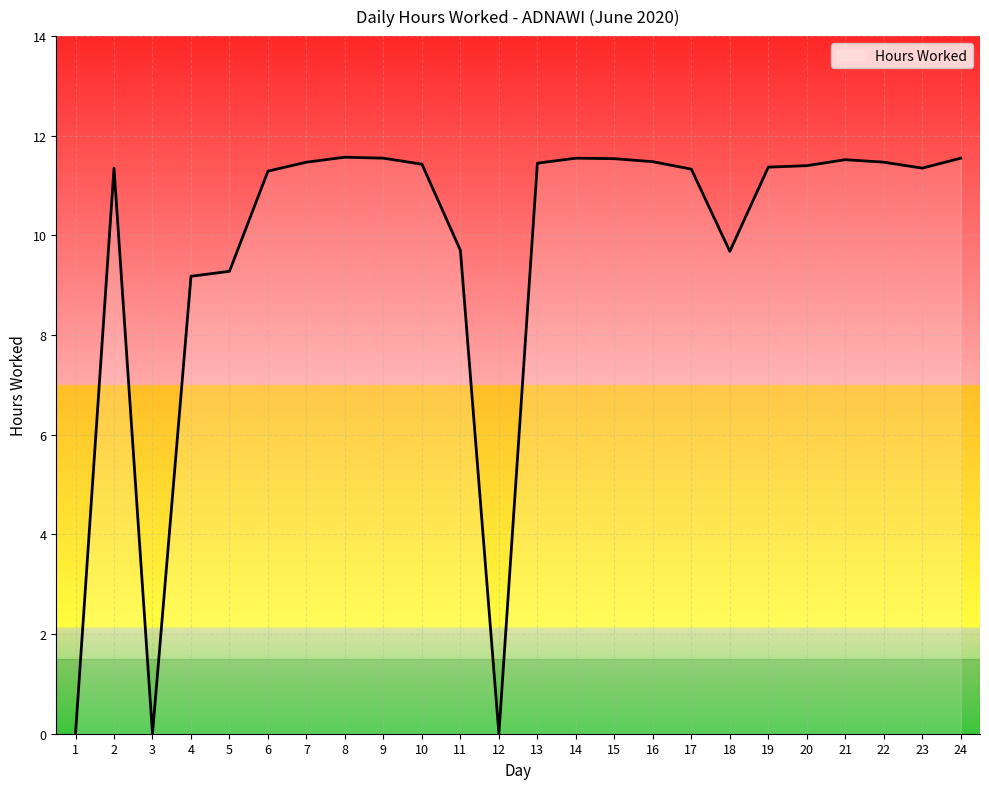

What is the maximum value shown in the chart?

11.6